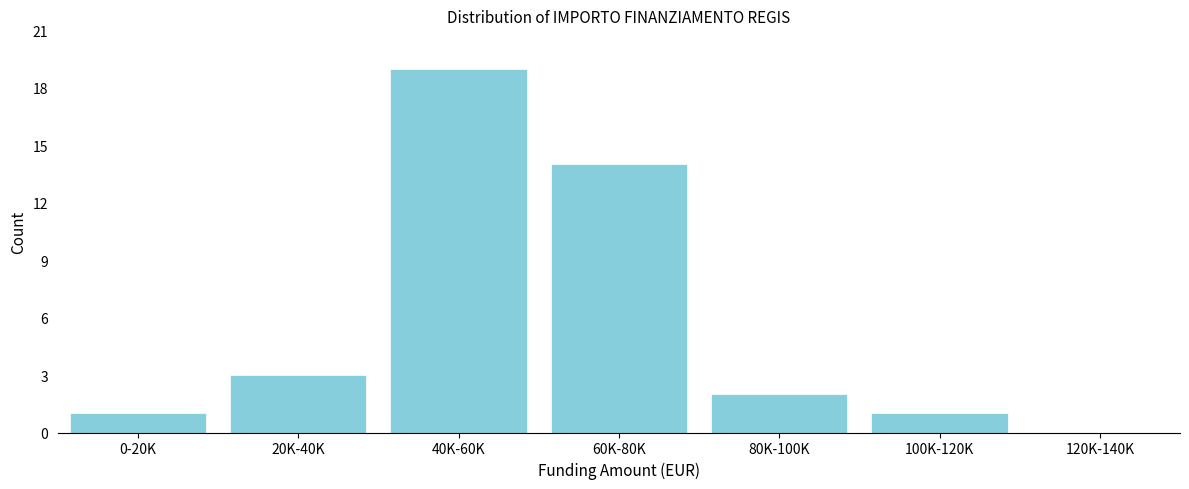

Reading left to right, extract all data points from this chart.

0-20K=1	20K-40K=3	40K-60K=19	60K-80K=14	80K-100K=2	100K-120K=1	120K-140K=0